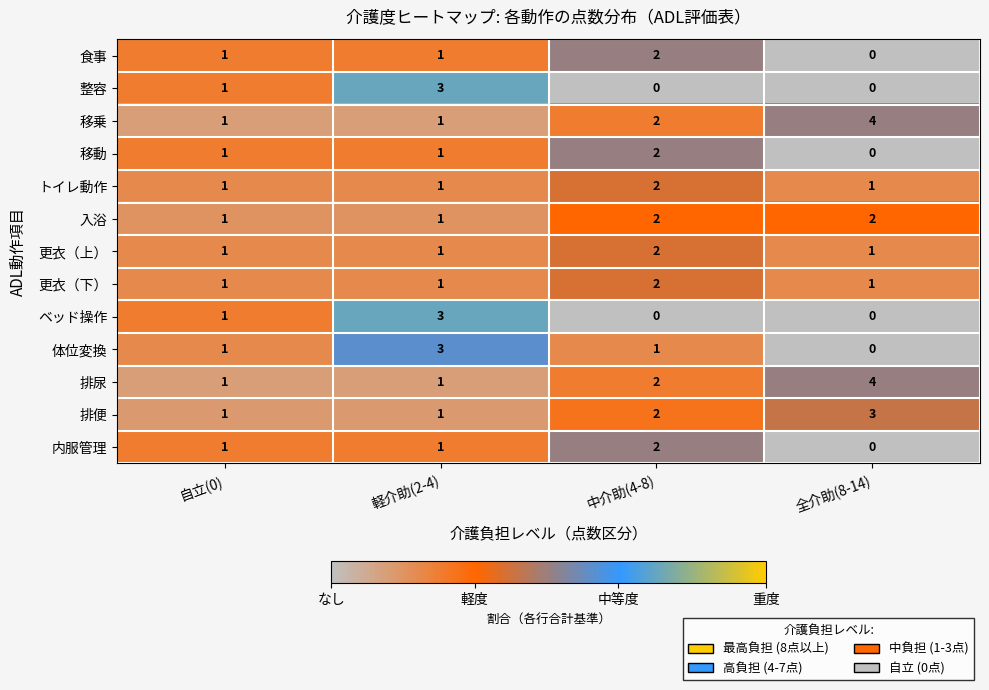

What is the difference between the maximum and minimum values in the ベッド操作 series?

3